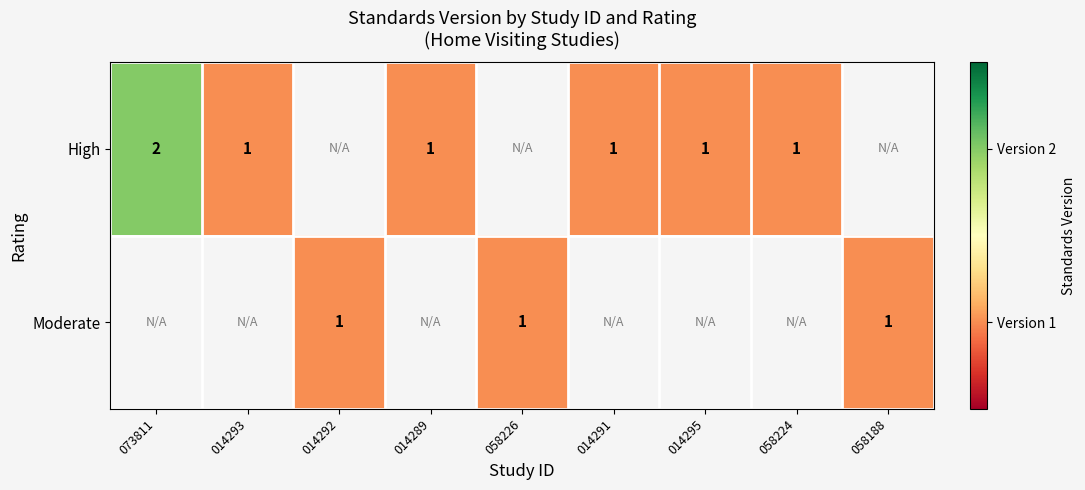

True or false: High has a value of 2 at 014289.

False